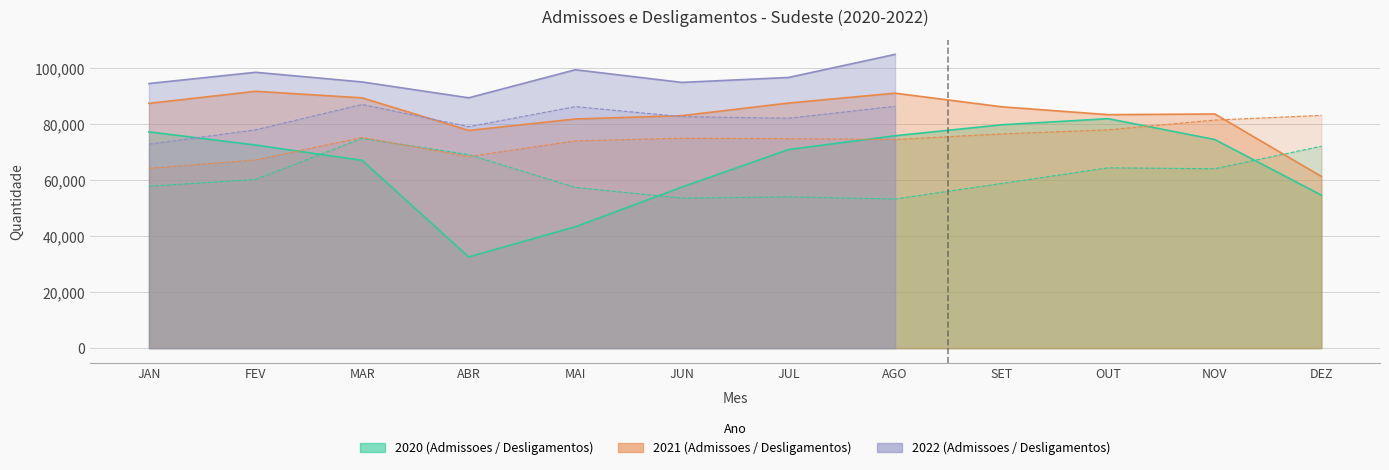

True or false: Desligamentos_2021 and Desligamentos_2020 cross at least once.

True